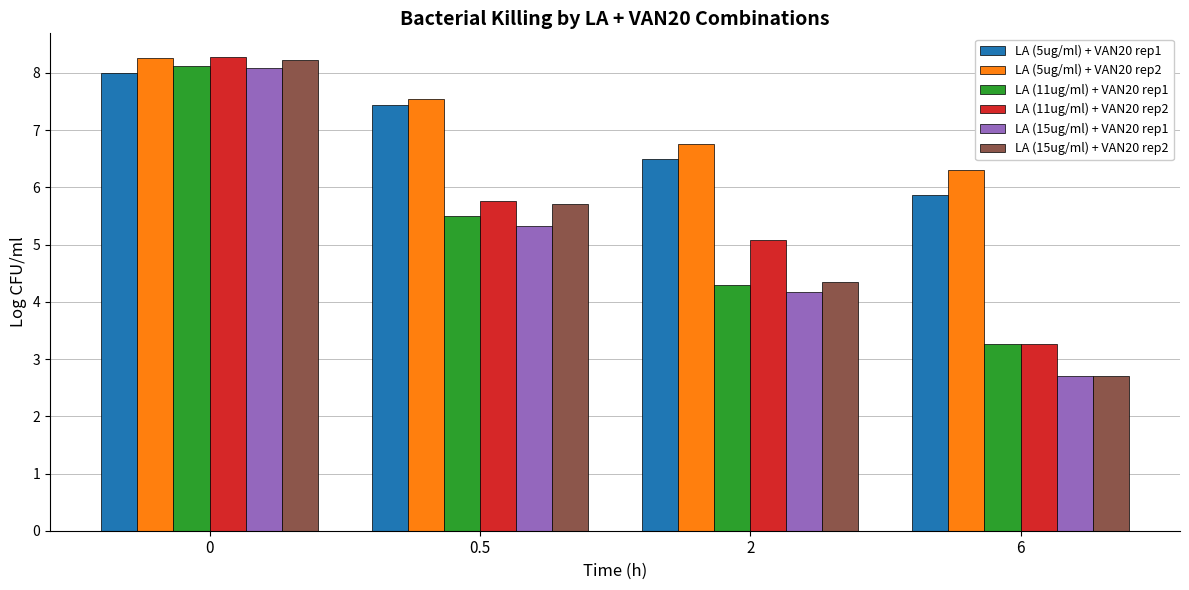

Reading right to left, what are all the values shown in this chart?

LA (5ug/ml) + VAN20 rep1: 6=5.9	2=6.5	0.5=7.4	0=8.0
LA (5ug/ml) + VAN20 rep2: 6=6.3	2=6.8	0.5=7.5	0=8.3
LA (11ug/ml) + VAN20 rep1: 6=3.3	2=4.3	0.5=5.5	0=8.1
LA (11ug/ml) + VAN20 rep2: 6=3.3	2=5.1	0.5=5.8	0=8.3
LA (15ug/ml) + VAN20 rep1: 6=2.7	2=4.2	0.5=5.3	0=8.1
LA (15ug/ml) + VAN20 rep2: 6=2.7	2=4.3	0.5=5.7	0=8.2